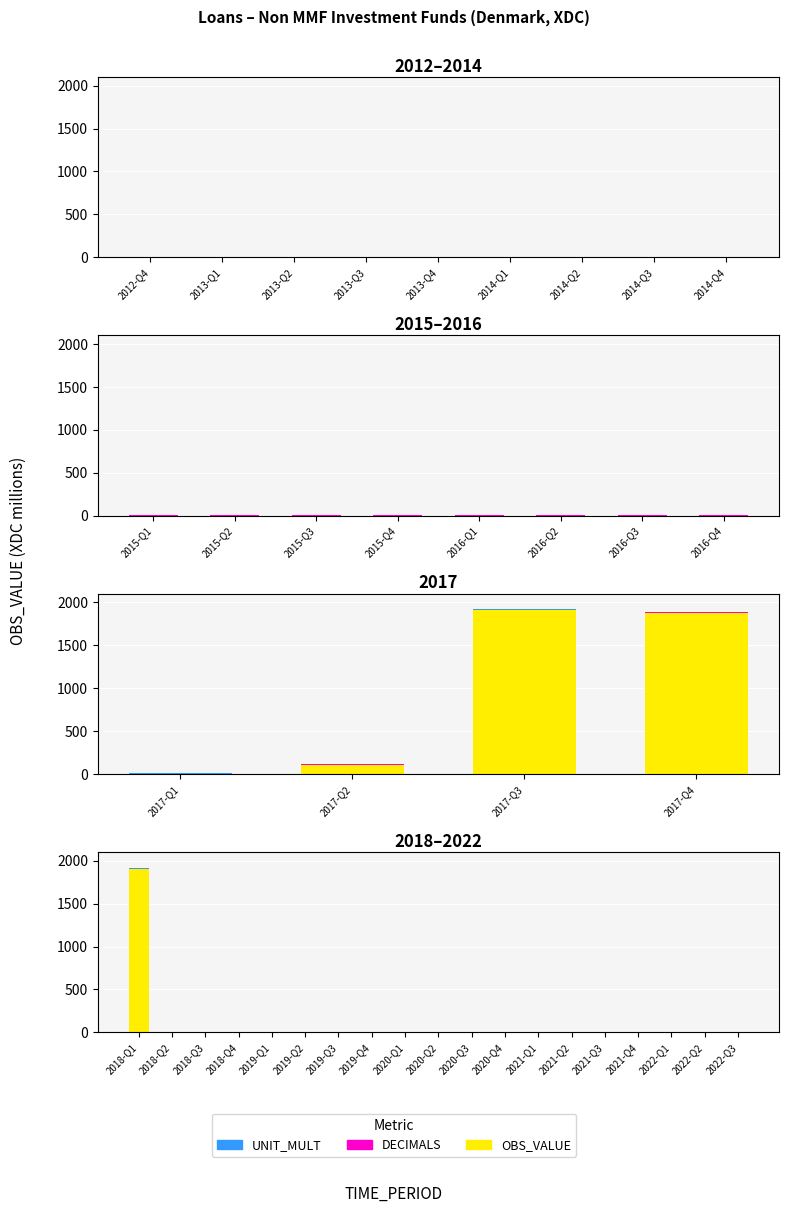

At which category does the chart reach its minimum across all series?

2018-Q2